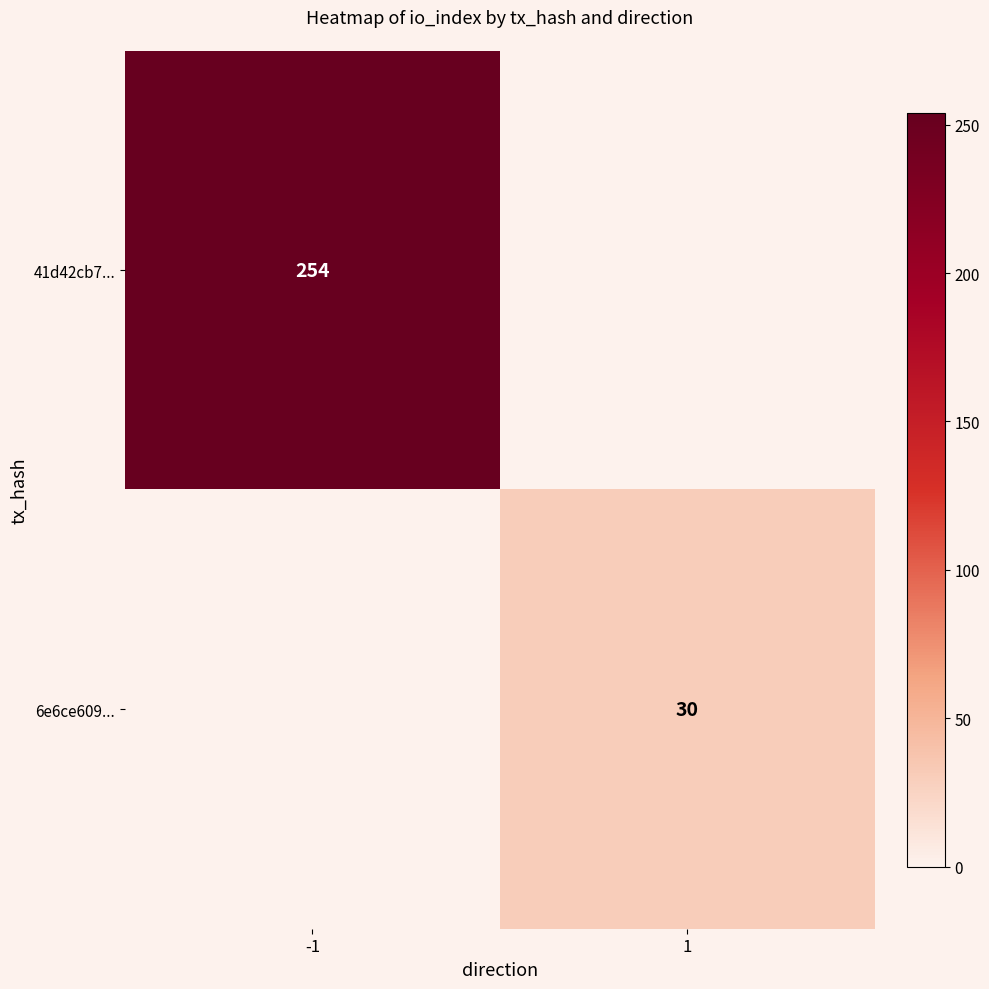

The 41d42cb7... series shows 254 at -1. True or false?

True